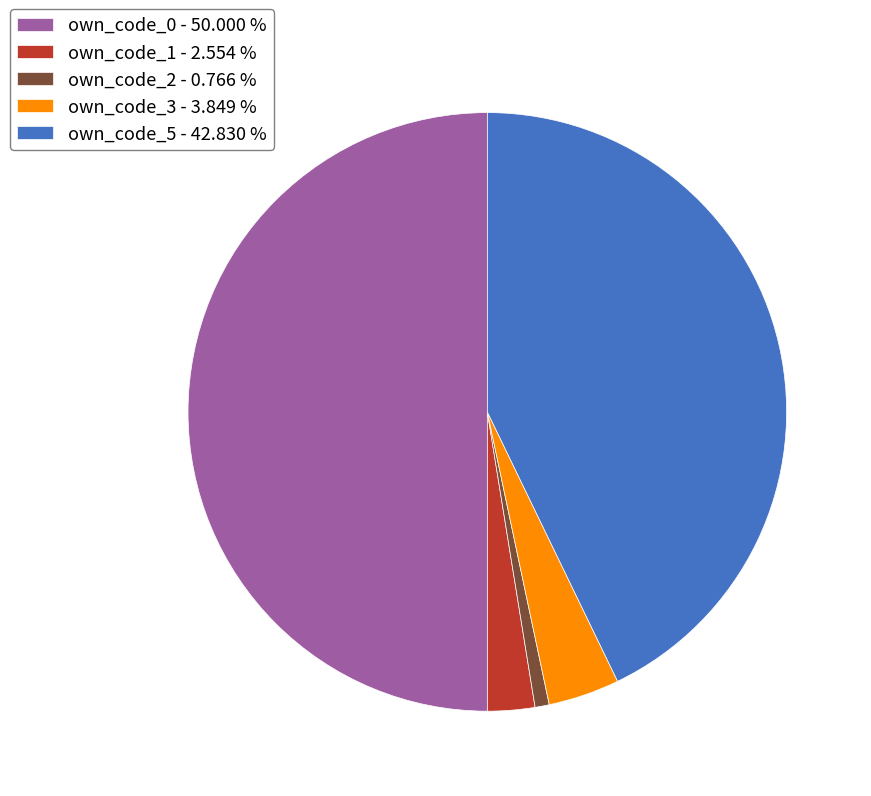

Which has a higher value, own_code_1 - 2.554 % or own_code_3 - 3.849 %?

own_code_3 - 3.849 %